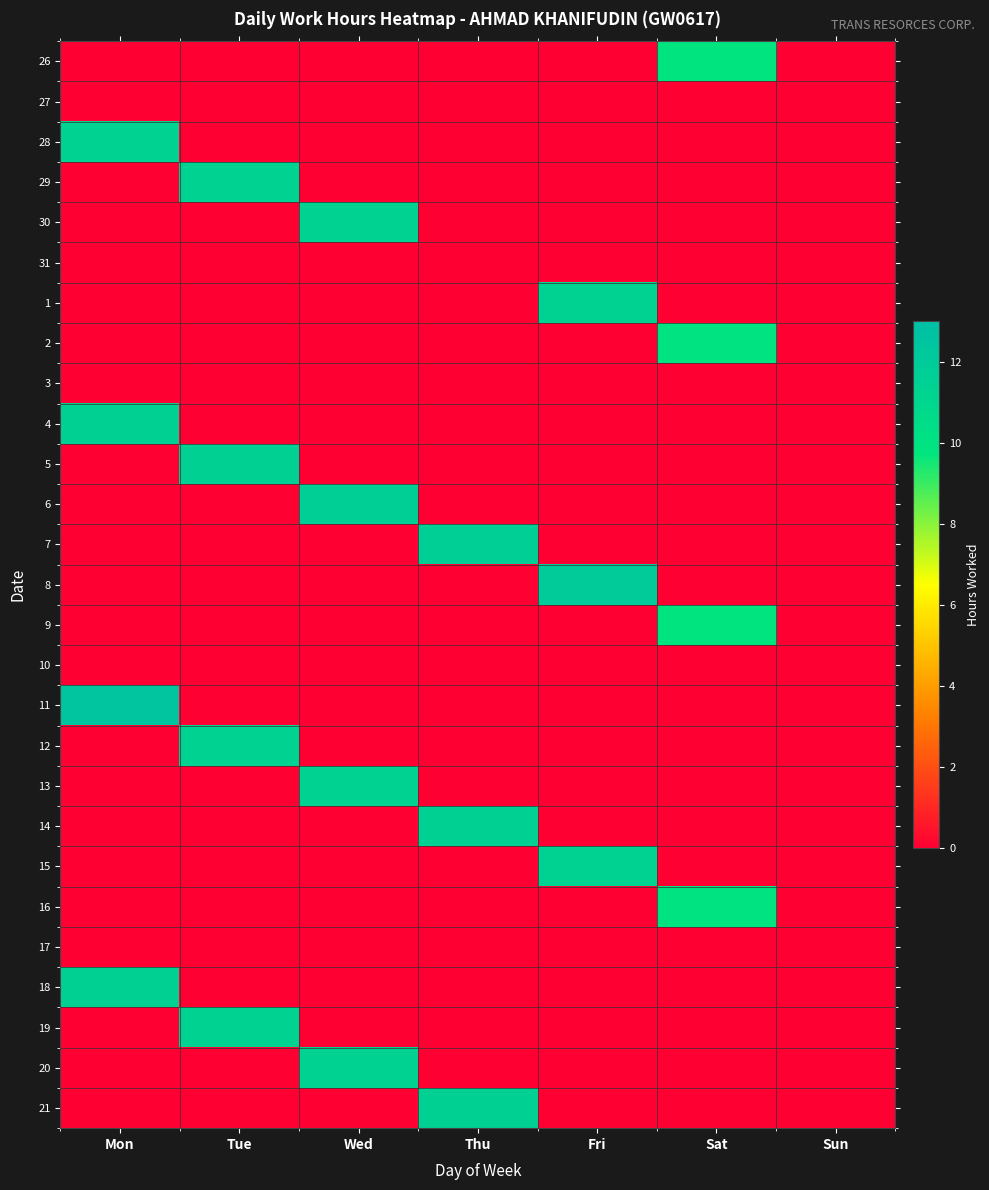

At how many categories does at least one series exceed 1?

6